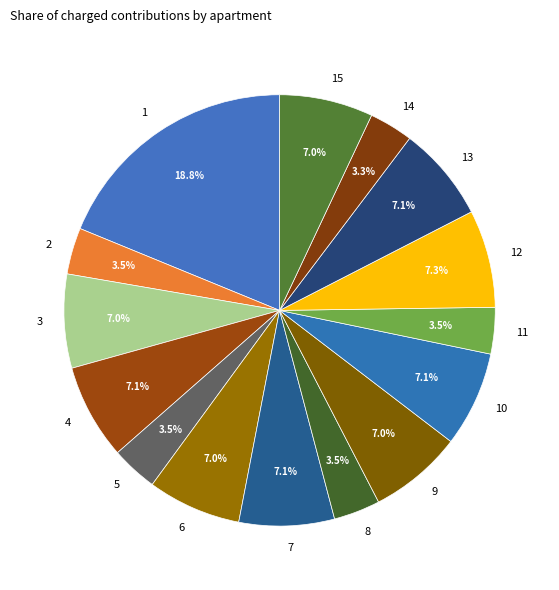

What is the ratio of the value at 11 to the value at 12?

0.5